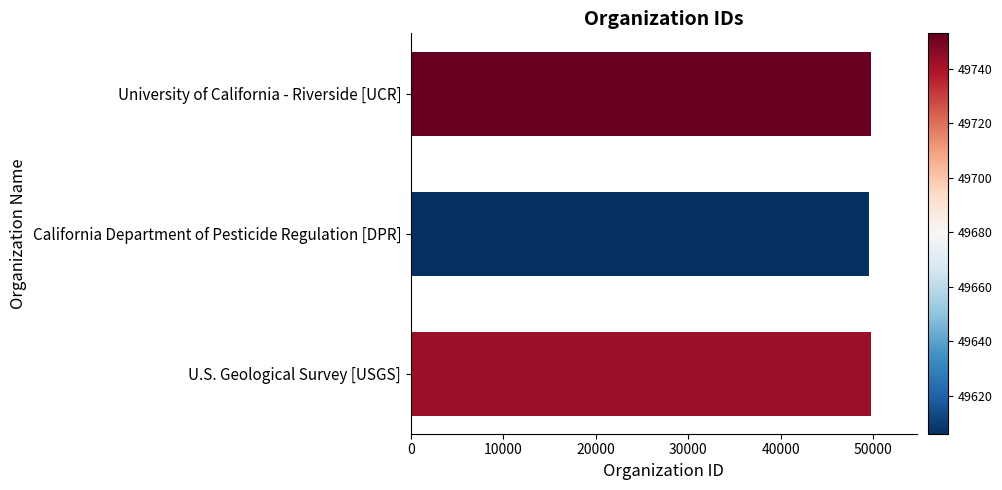

What is the ratio of the value at California Department of Pesticide Regulation [DPR] to the value at U.S. Geological Survey [USGS]?

1.0